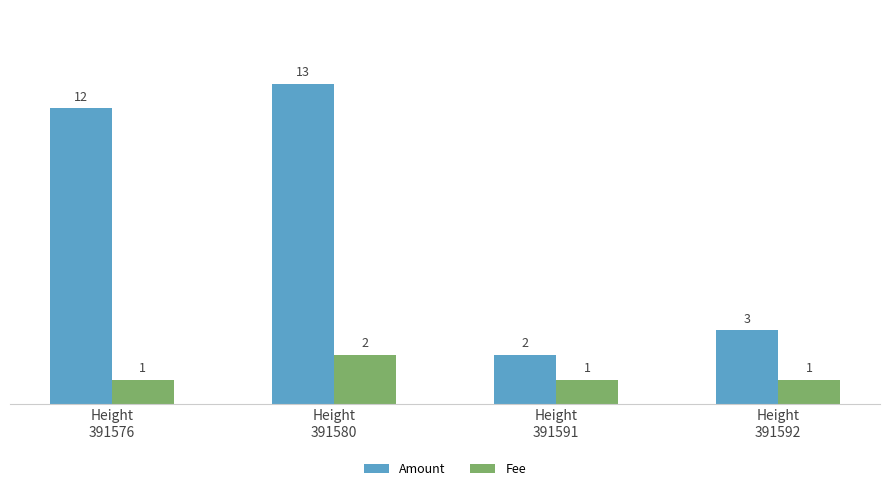

The Fee series shows 1 at Height
391576. True or false?

True